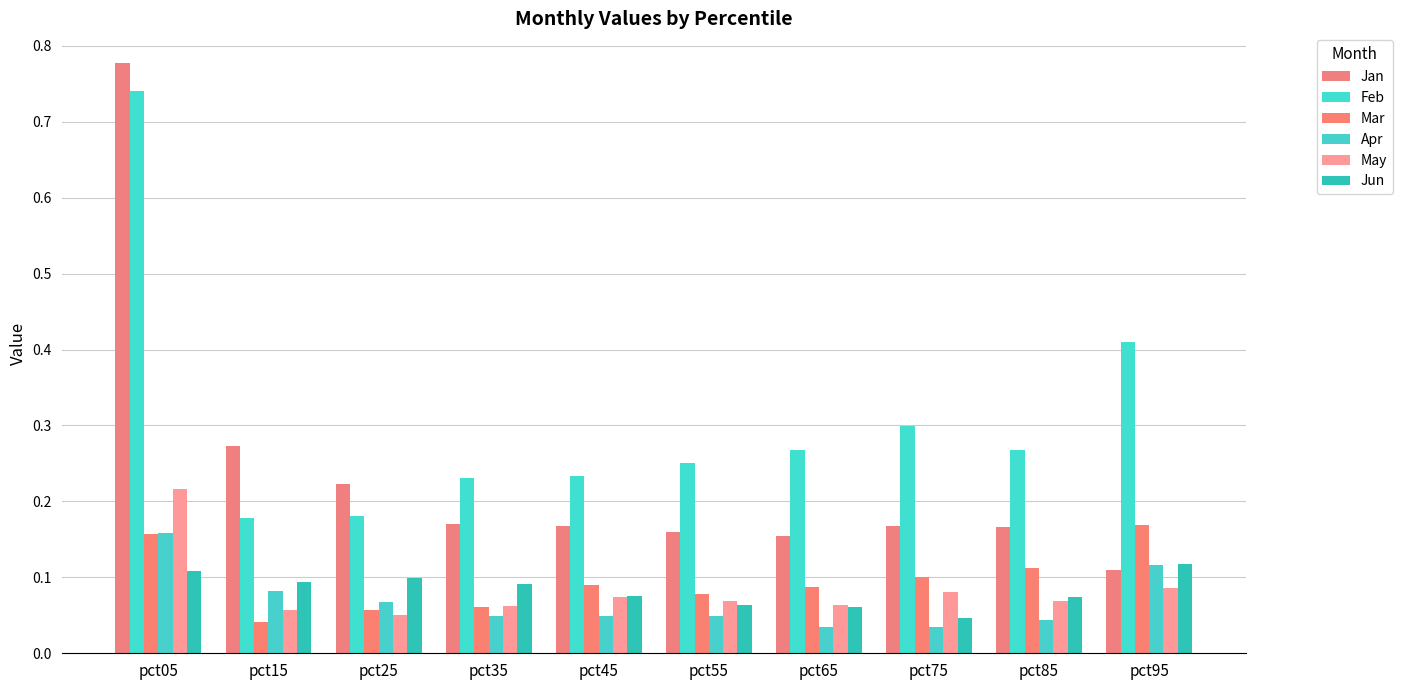

How many groups of bars are there?

10